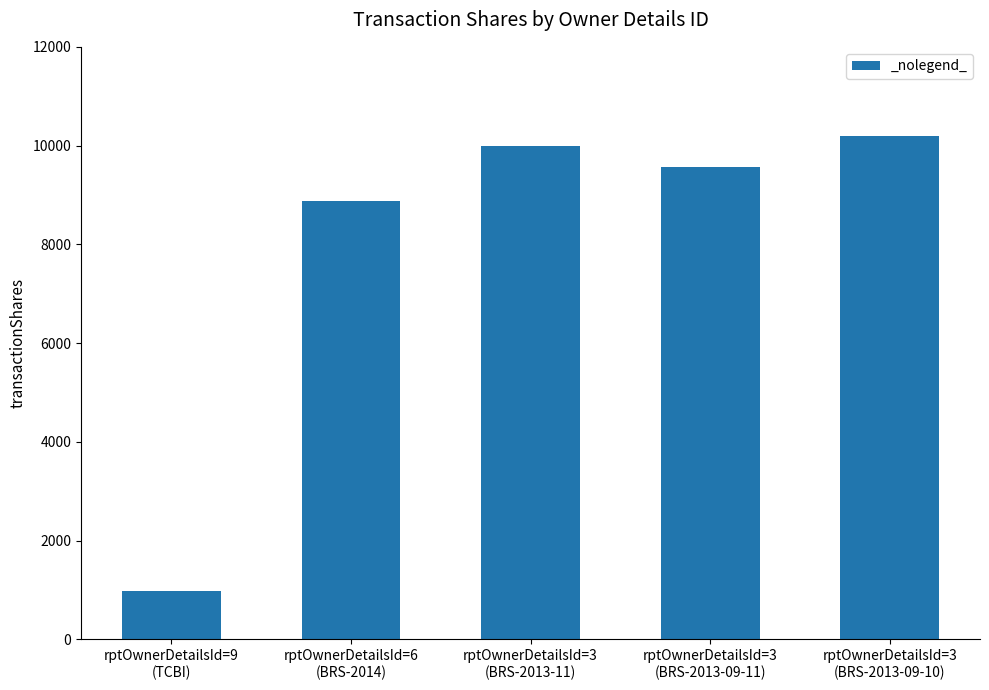

Are the bars grouped side by side (vs. stacked)?

No